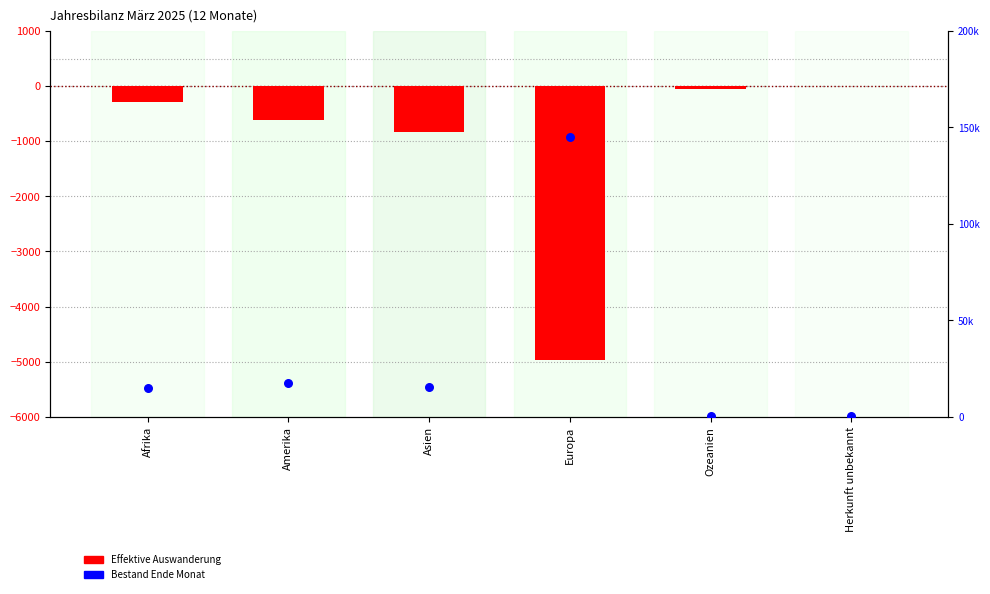

Which series contains the highest Y value?

Bestand Ende Monat